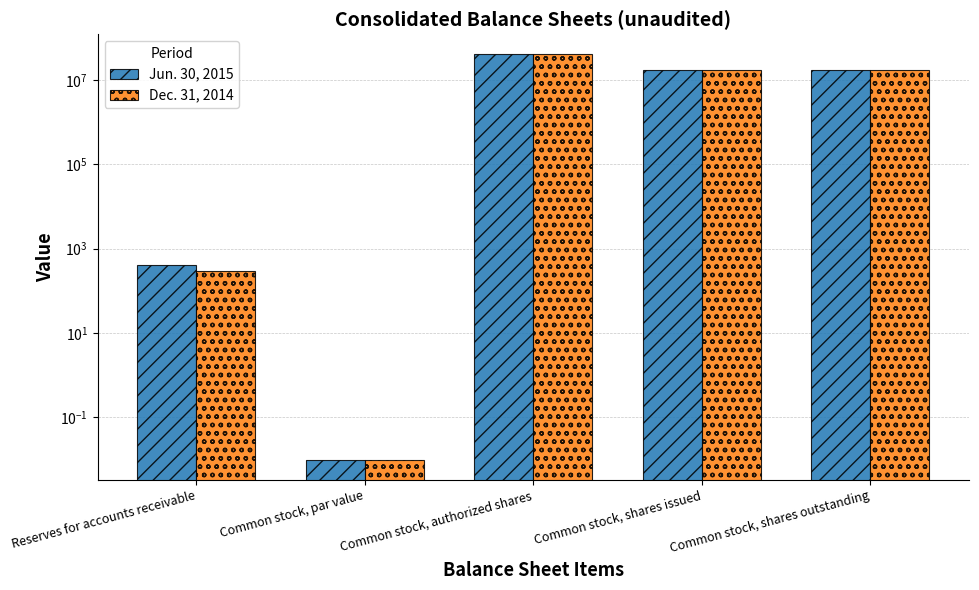

True or false: Jun. 30, 2015 has a value of 17321919.0 at Common stock, shares issued.

True